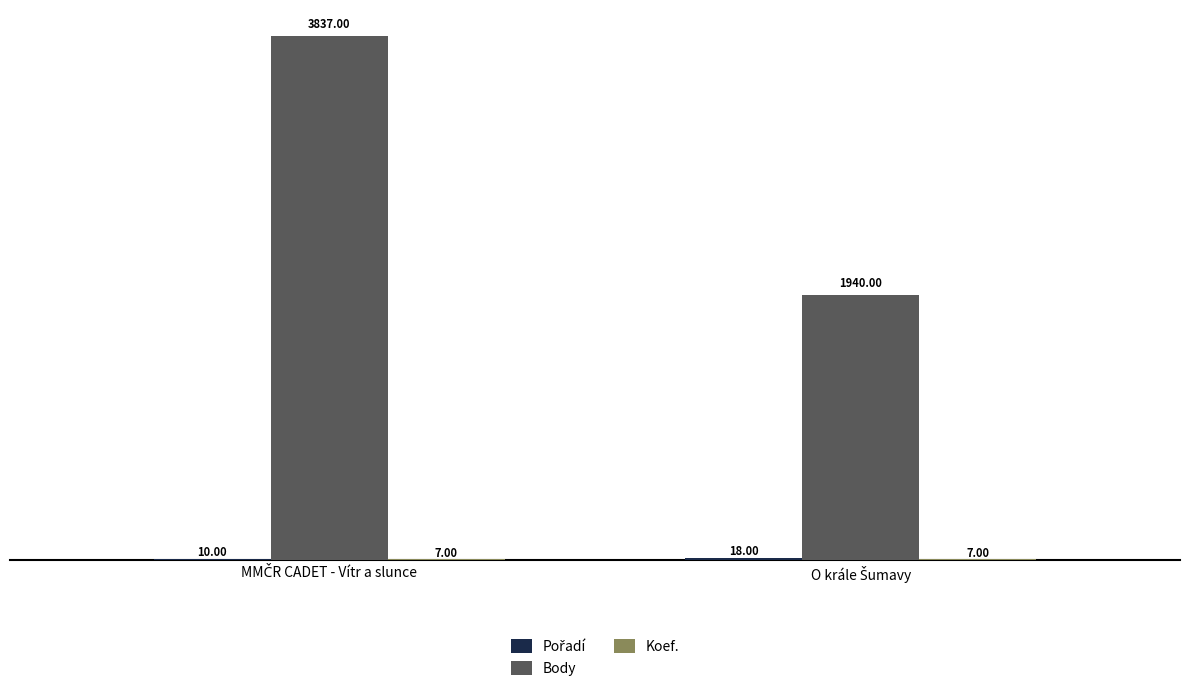

How many categories are shown in the chart?

2